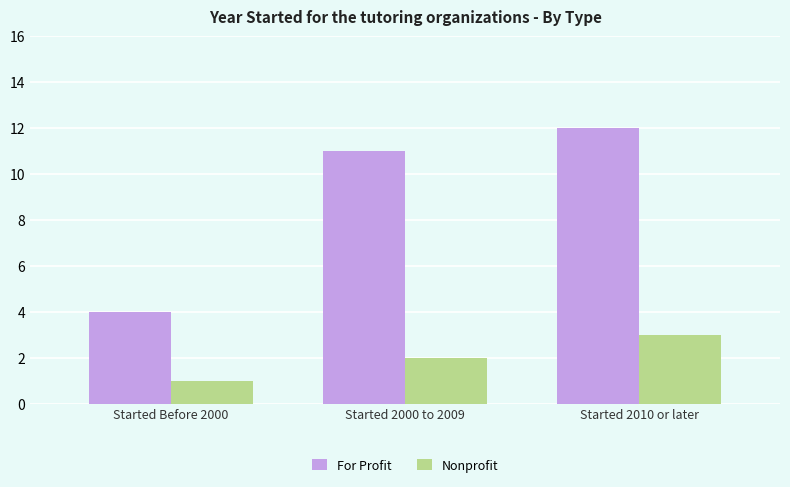

What is the sum of the For Profit values at Started Before 2000 and Started 2000 to 2009?

15